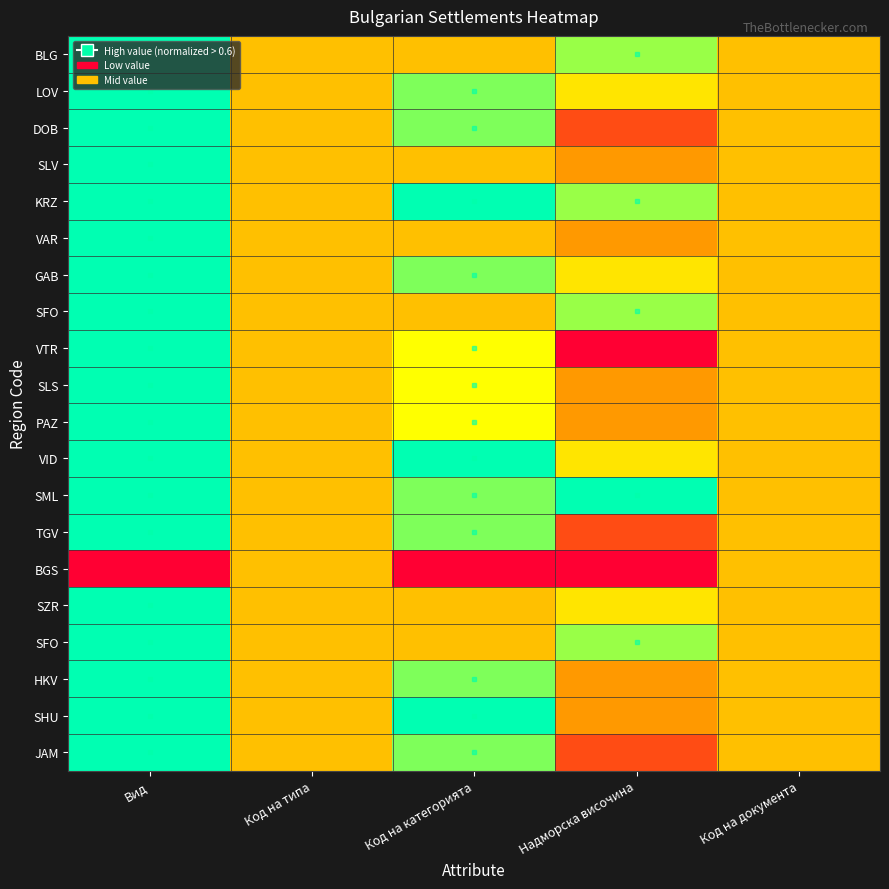

How many distinct data groups are displayed?

20